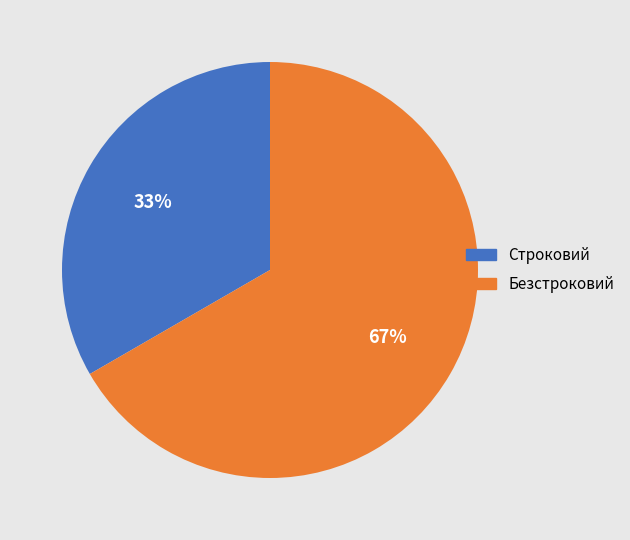

What is the ratio of the value at Безстроковий to the value at Строковий?

2.0